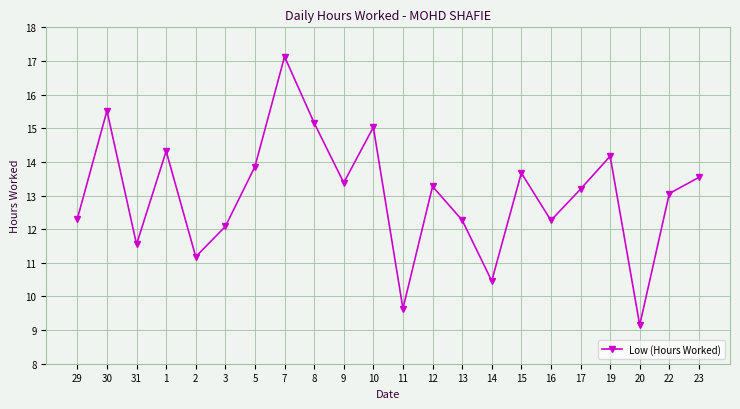

Which label corresponds to the smallest value in the chart?

20